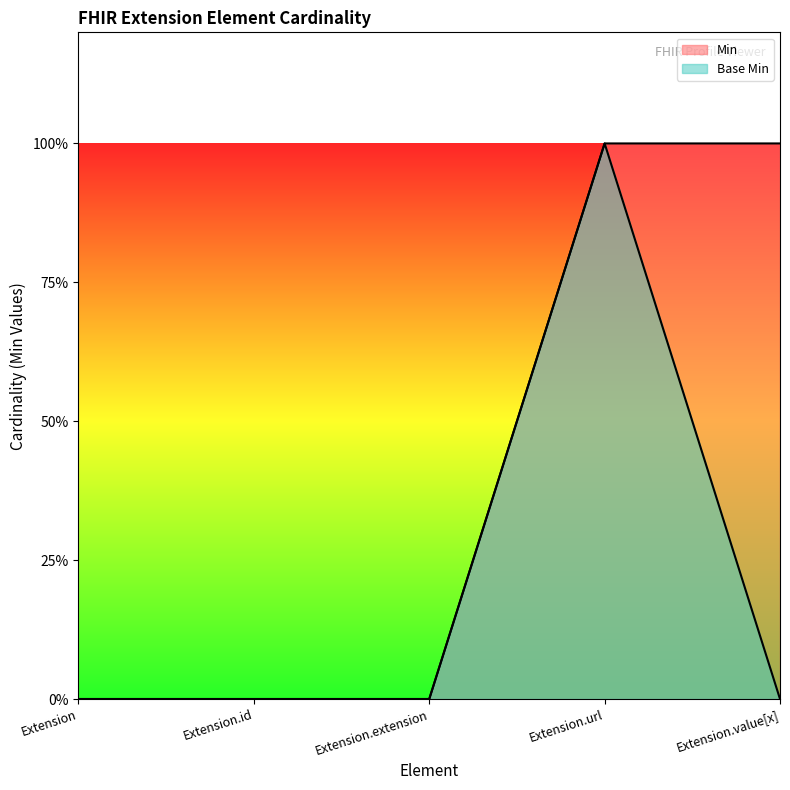

True or false: Base Min has a value of -1 at Extension.value[x].

False